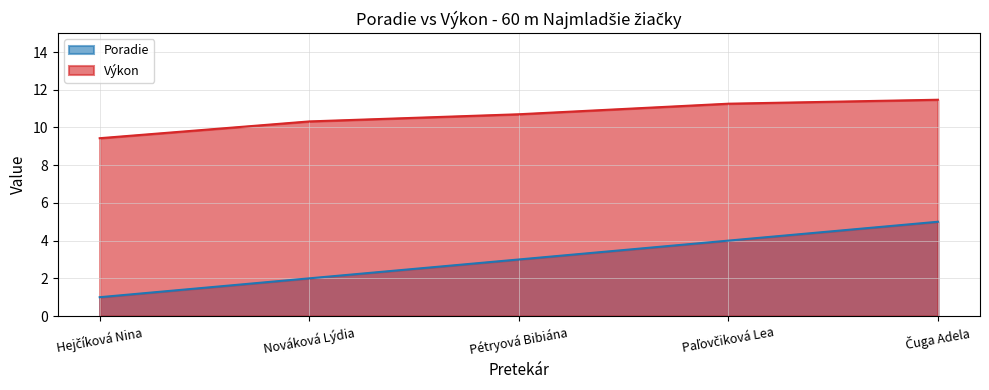

Which category has the highest value across all series?

Čuga Adela